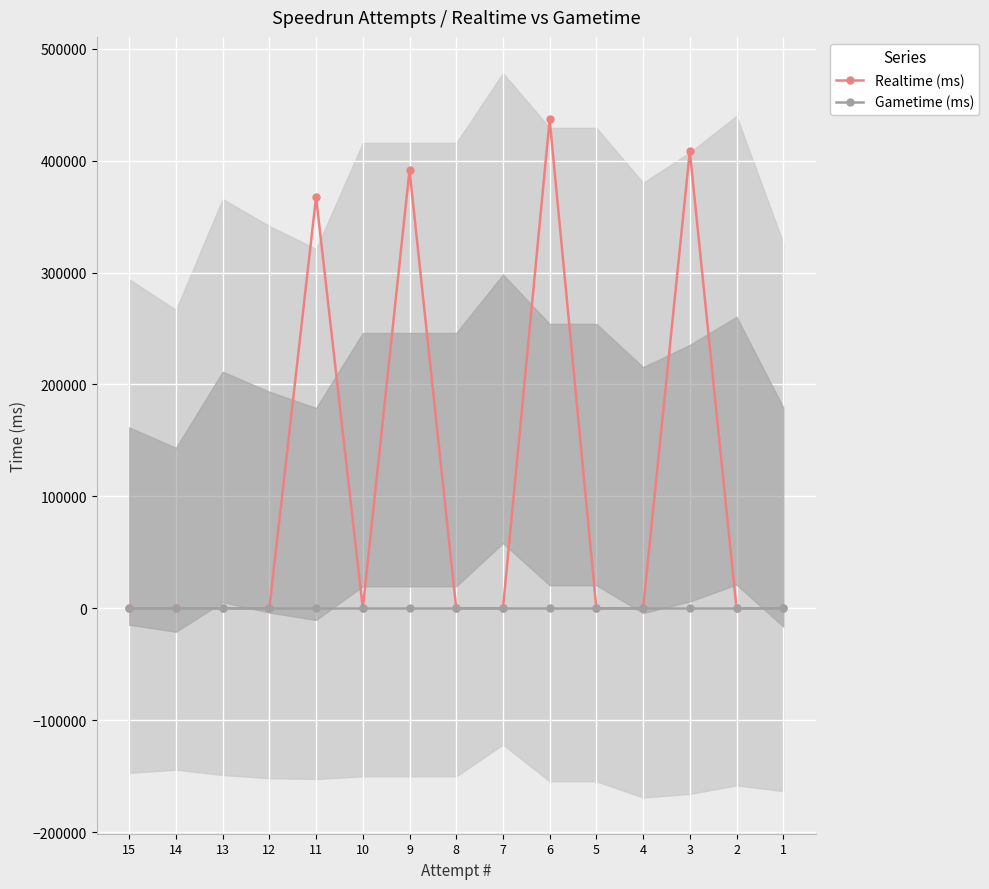

At which label is Gametime (ms) closest to 0?

15